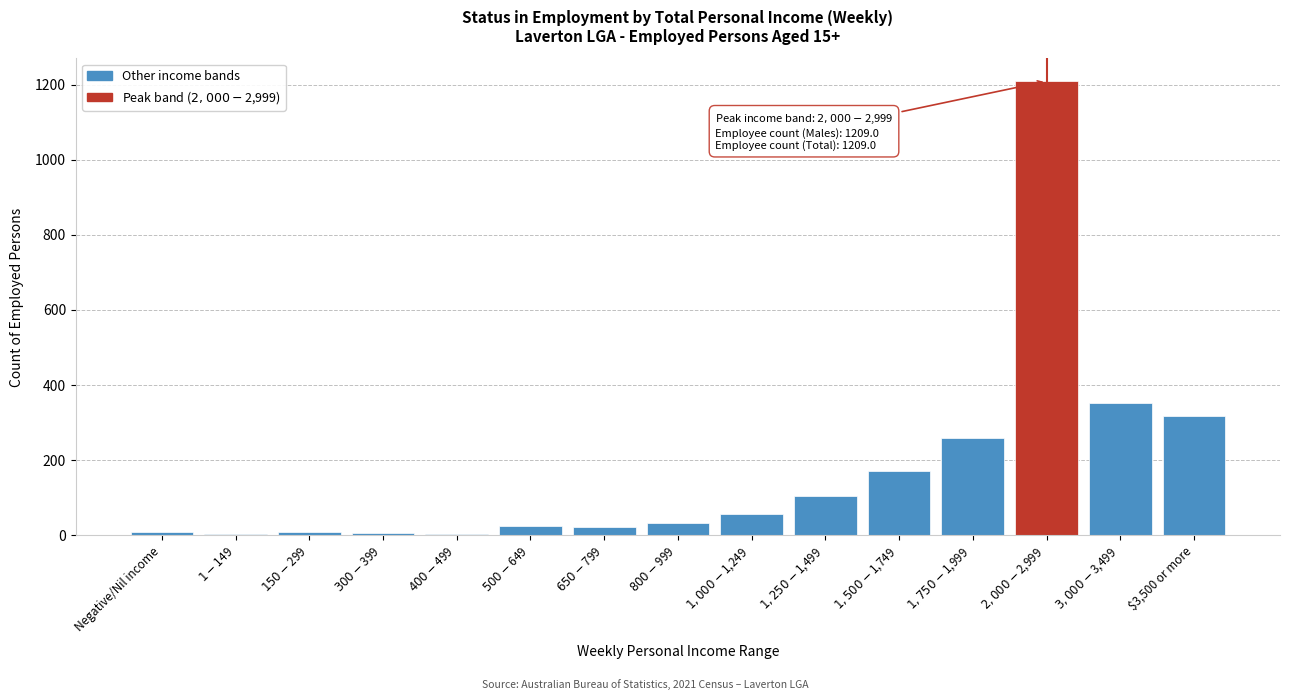

What is the sum of all values?

2580